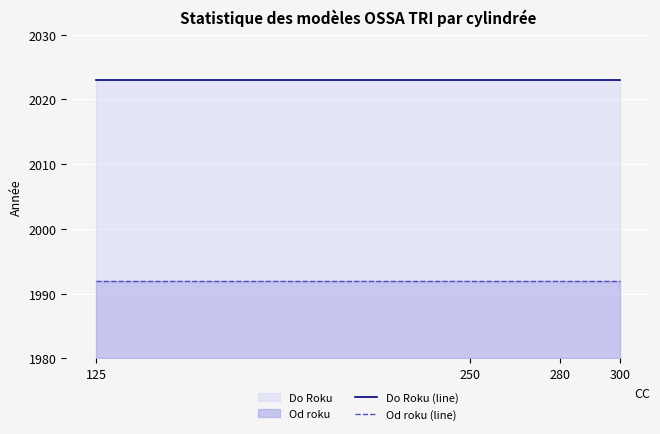

How many lines are shown in the chart?

2